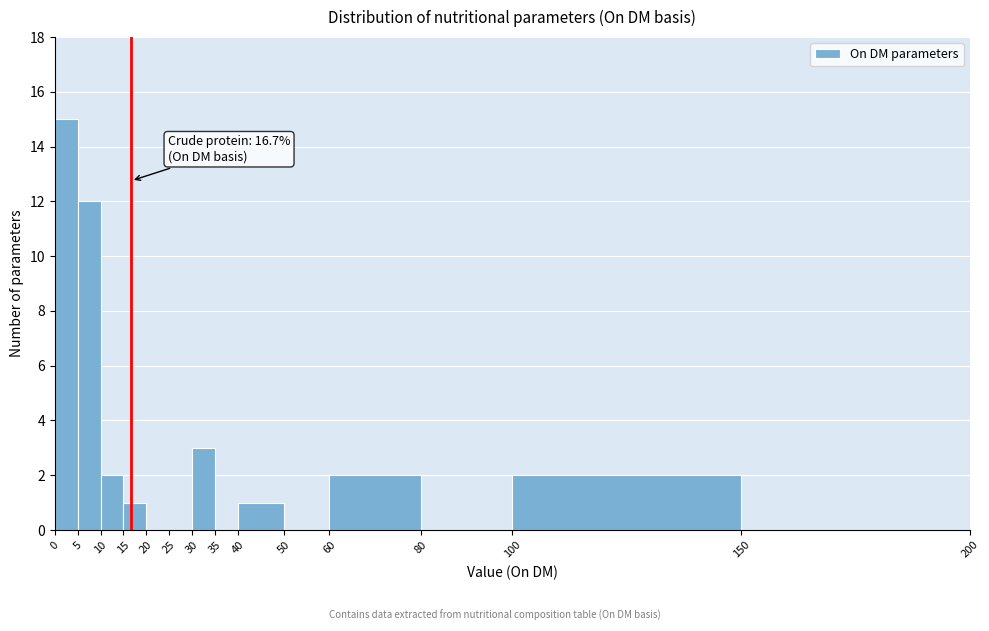

Over which range of the x-axis is the bar tallest?

0 to 5